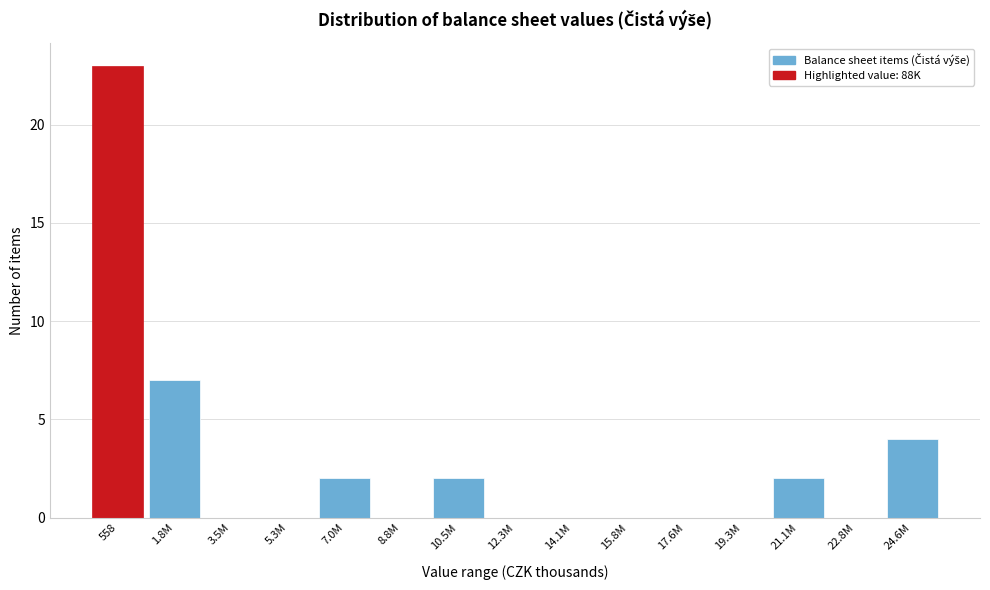

Reading left to right, what are all the values shown in this chart?

558=23	1.8M=7	3.5M=0	5.3M=0	7.0M=2	8.8M=0	10.5M=2	12.3M=0	14.1M=0	15.8M=0	17.6M=0	19.3M=0	21.1M=2	22.8M=0	24.6M=4